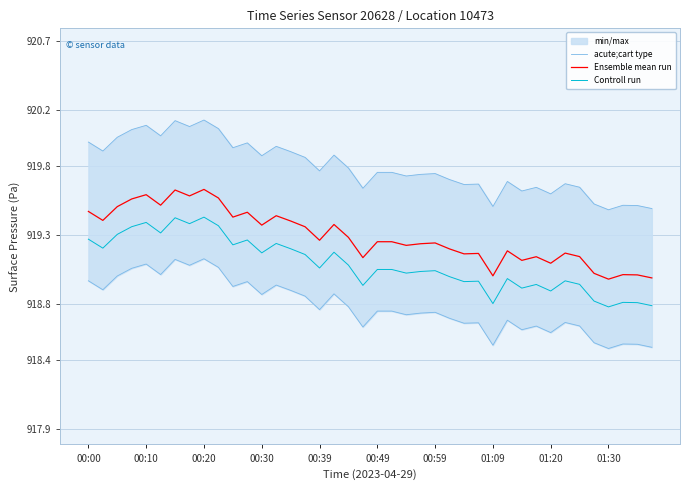

True or false: Controll run and Ensemble mean run cross at least once.

False